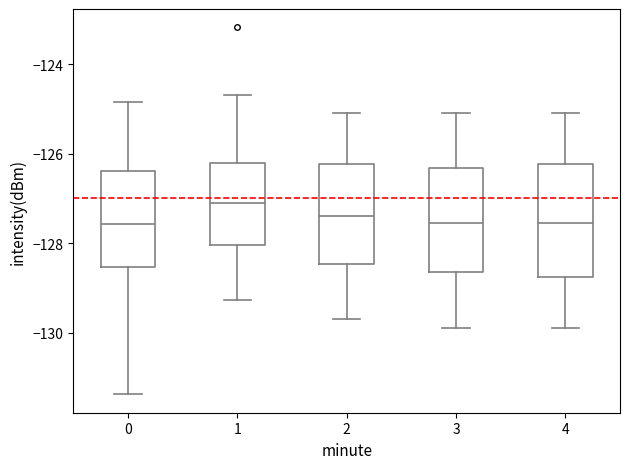

Where does the lower whisker of the box at x = 1 end on the y-axis? The values are not printed on the chart, so give them approximately, as read against the axis.

-129.2